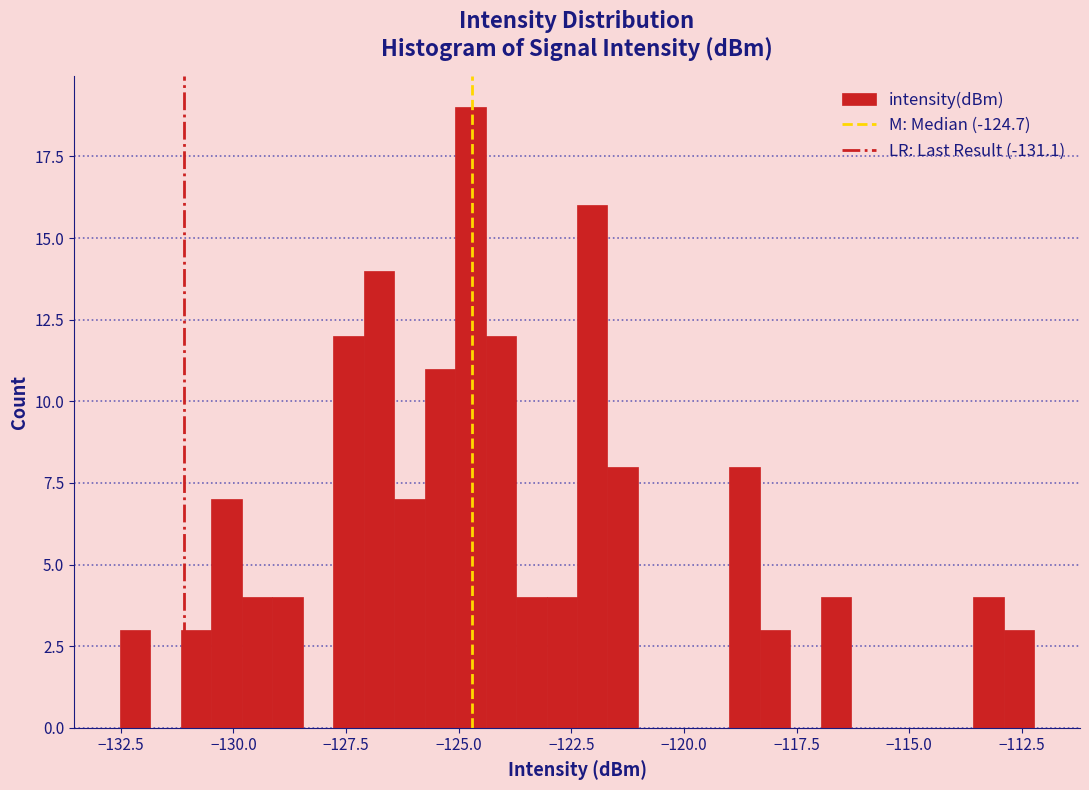

Around what value on the x-axis is the tallest bar? Give the approximate position of its centre, as read against the axis.

-124.5